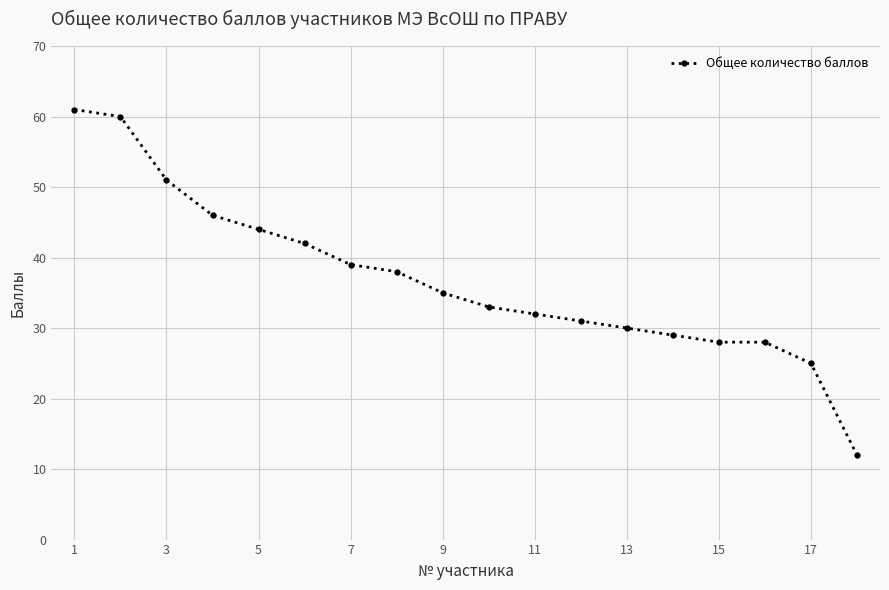

What is the difference between the maximum and second lowest values?

36